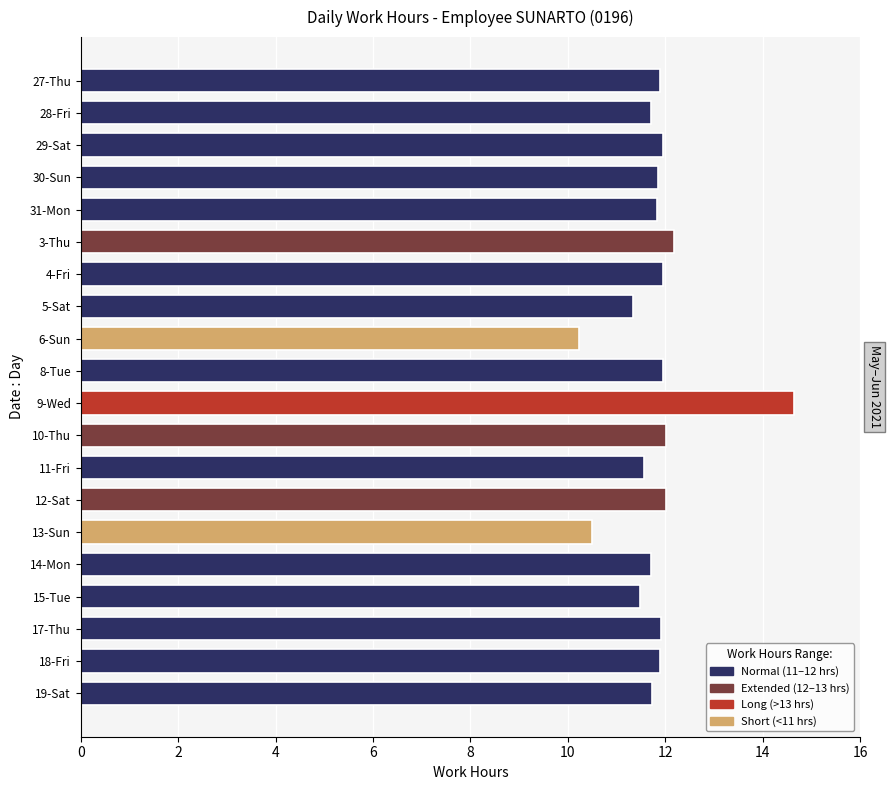

Read the value at 13-Sun.

10.5